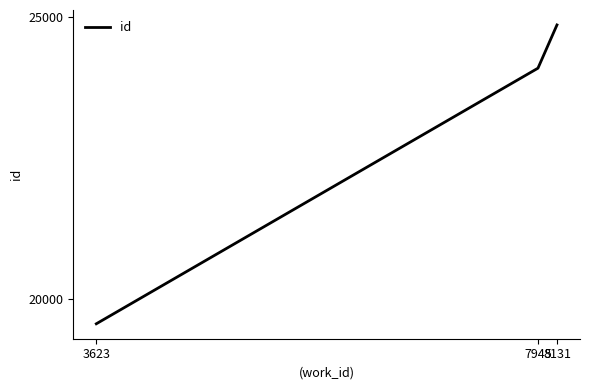

Is it true that the value at 3623 is 8436?

False